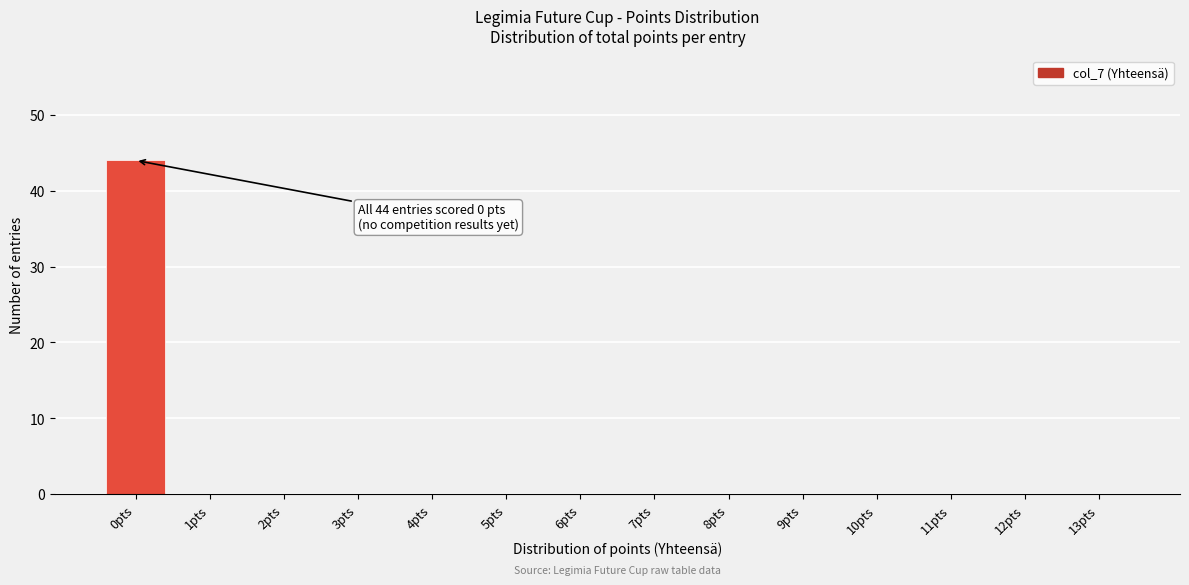

Reading left to right, transcribe all the data shown in this chart.

0pts=44	1pts=0	2pts=0	3pts=0	4pts=0	5pts=0	6pts=0	7pts=0	8pts=0	9pts=0	10pts=0	11pts=0	12pts=0	13pts=0